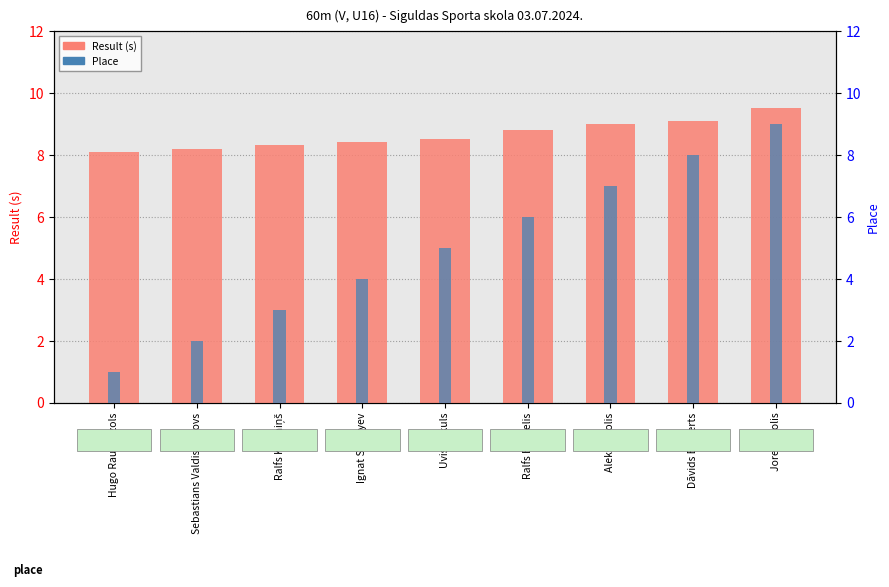

List the series in order of their overall mean, lowest first.

Place, Result (s)